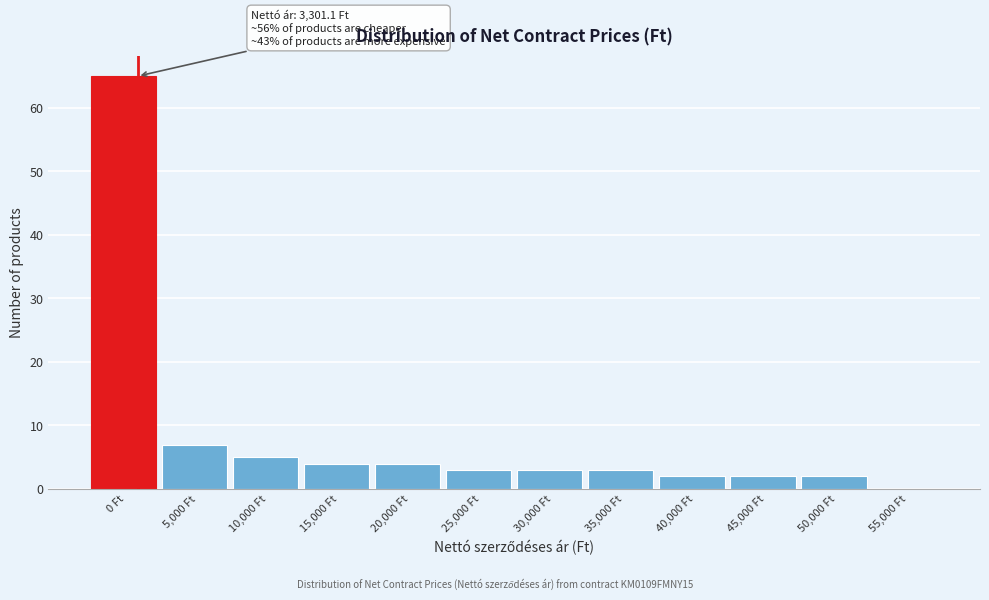

Reading left to right, extract all data points from this chart.

0 Ft=65	5,000 Ft=7	10,000 Ft=5	15,000 Ft=4	20,000 Ft=4	25,000 Ft=3	30,000 Ft=3	35,000 Ft=3	40,000 Ft=2	45,000 Ft=2	50,000 Ft=2	55,000 Ft=0